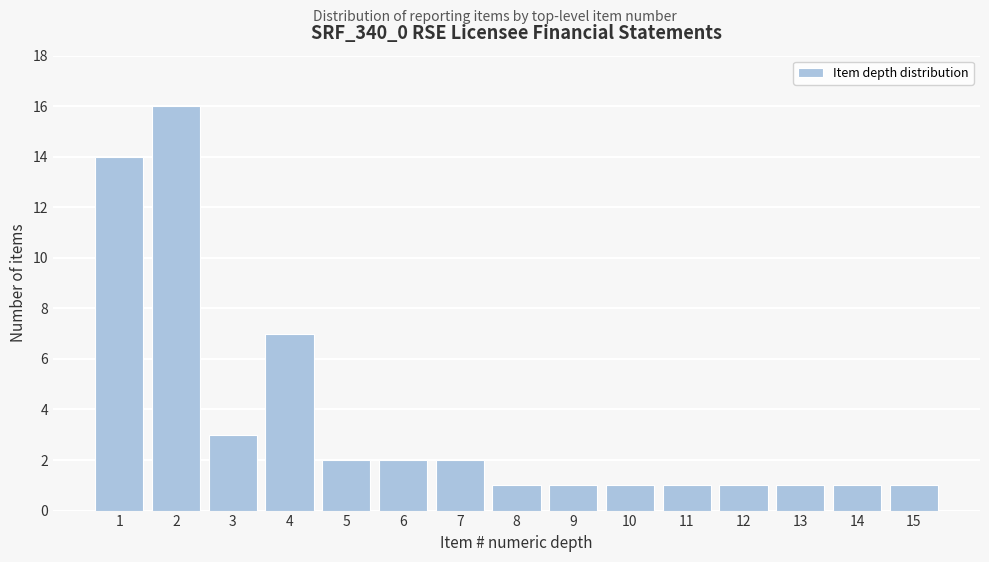

Reading left to right, transcribe all the data shown in this chart.

1=14	2=16	3=3	4=7	5=2	6=2	7=2	8=1	9=1	10=1	11=1	12=1	13=1	14=1	15=1